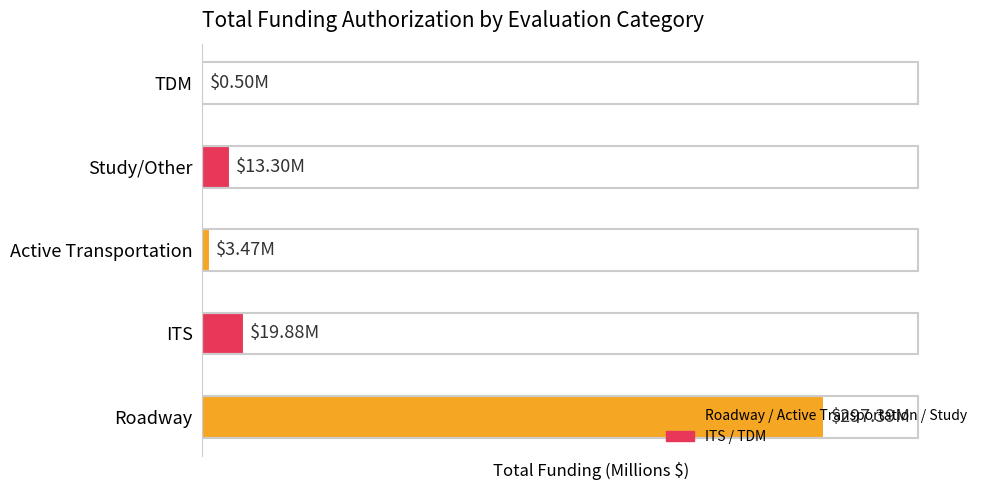

What is the minimum value shown in the chart?

0.5